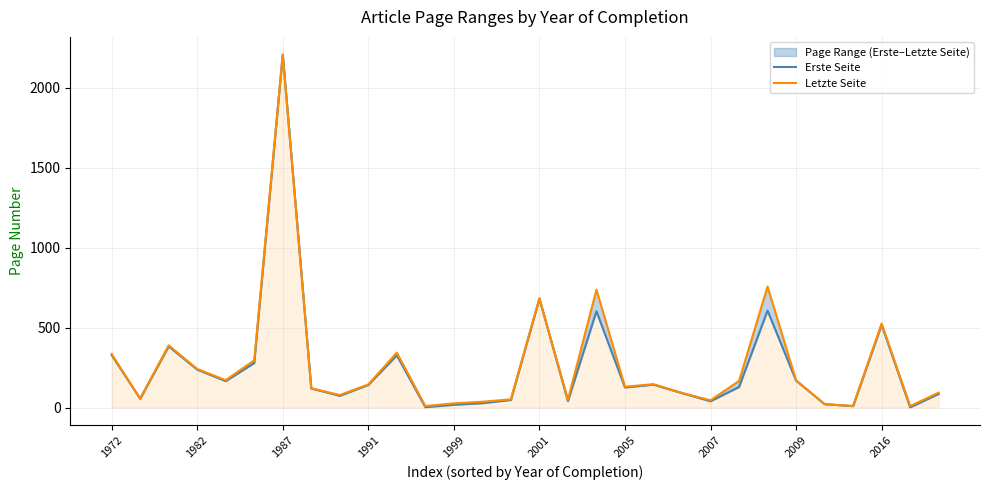

What is the maximum value for Erste Seite?

2207